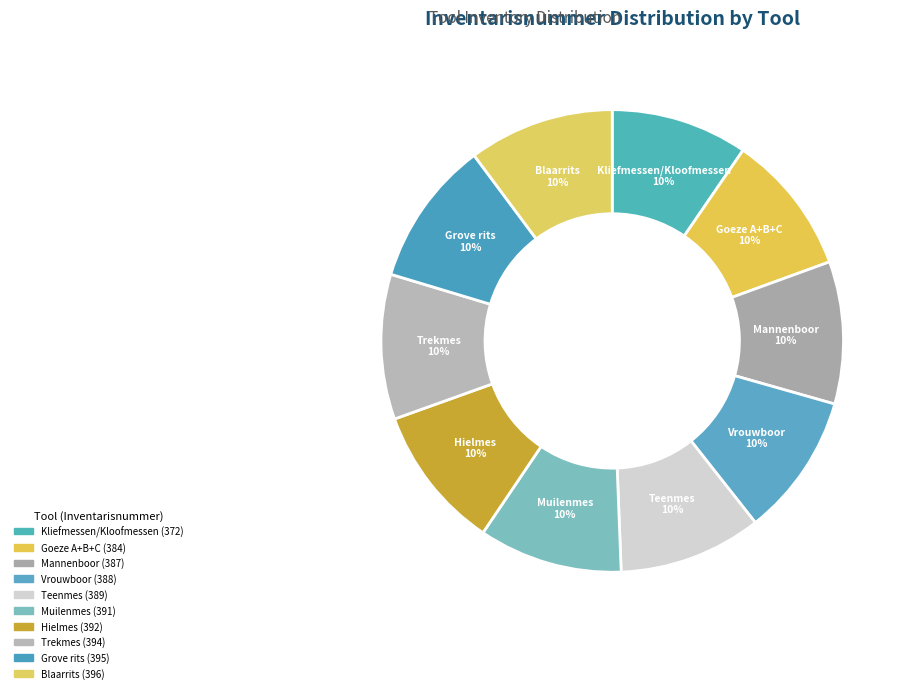

Rank the categories by value from lowest to highest.

Kliefmessen/Kloofmessen, Goeze A+B+C, Mannenboor, Vrouwboor, Teenmes, Muilenmes, Hielmes, Trekmes, Grove rits, Blaarrits